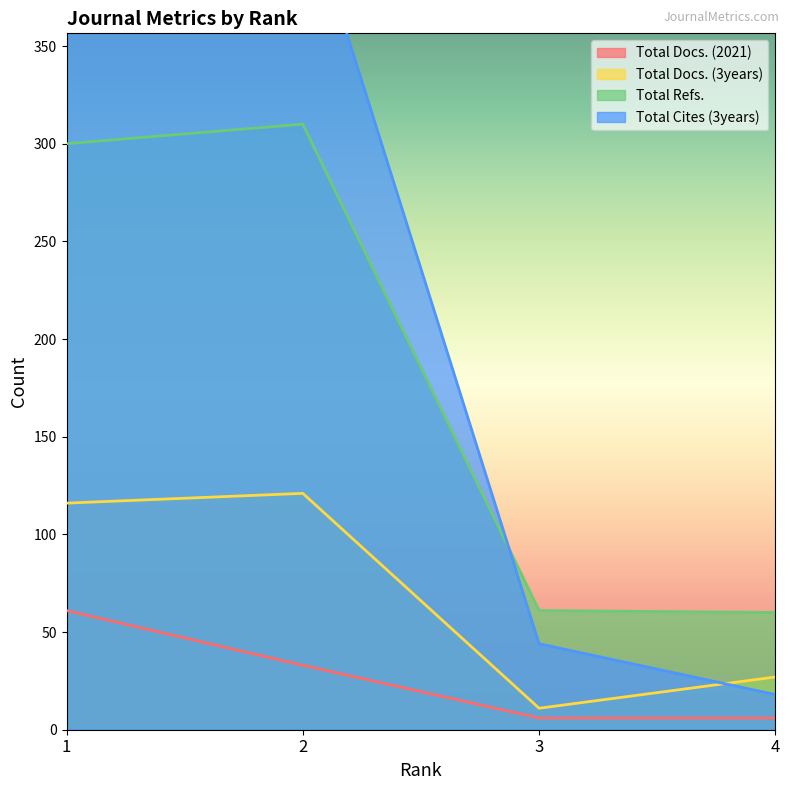

Reading left to right, extract all data points from this chart.

Total Docs. (2021): 1=61	2=33	3=6	4=6
Total Docs. (3years): 1=116	2=121	3=11	4=27
Total Refs.: 1=300	2=310	3=61	4=60
Total Cites (3years): 1=716	2=428	3=44	4=18